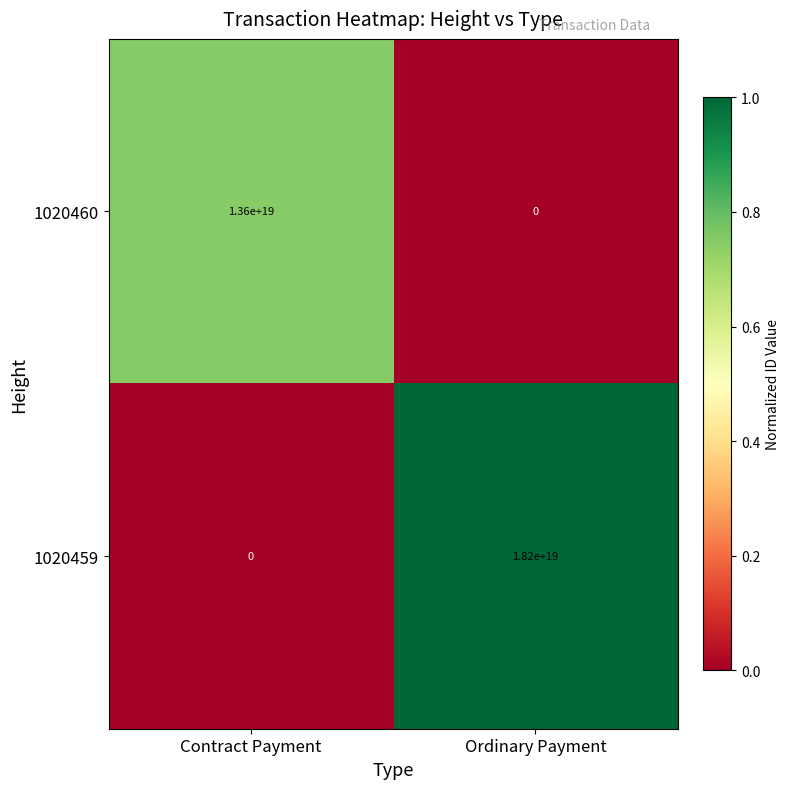

At which label does 1020459 reach its minimum?

Contract Payment